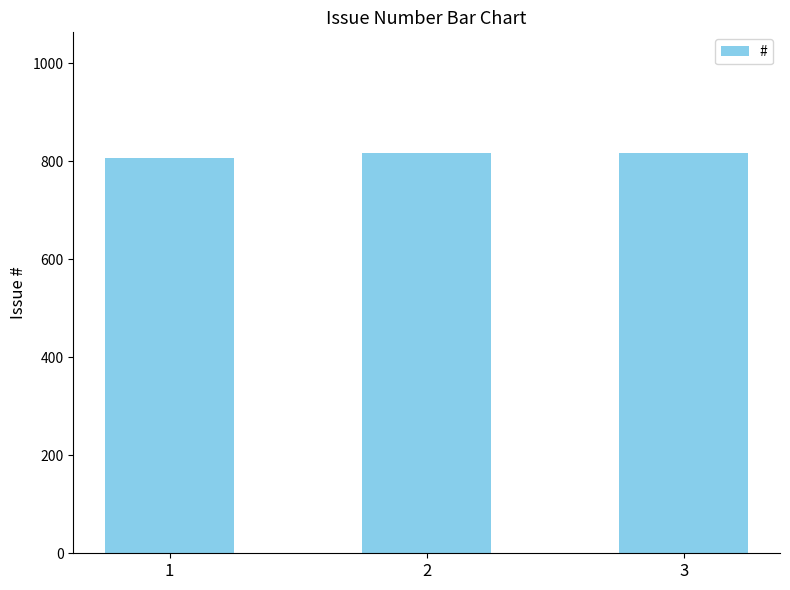

What is the value of the 3rd bar from the left?

818